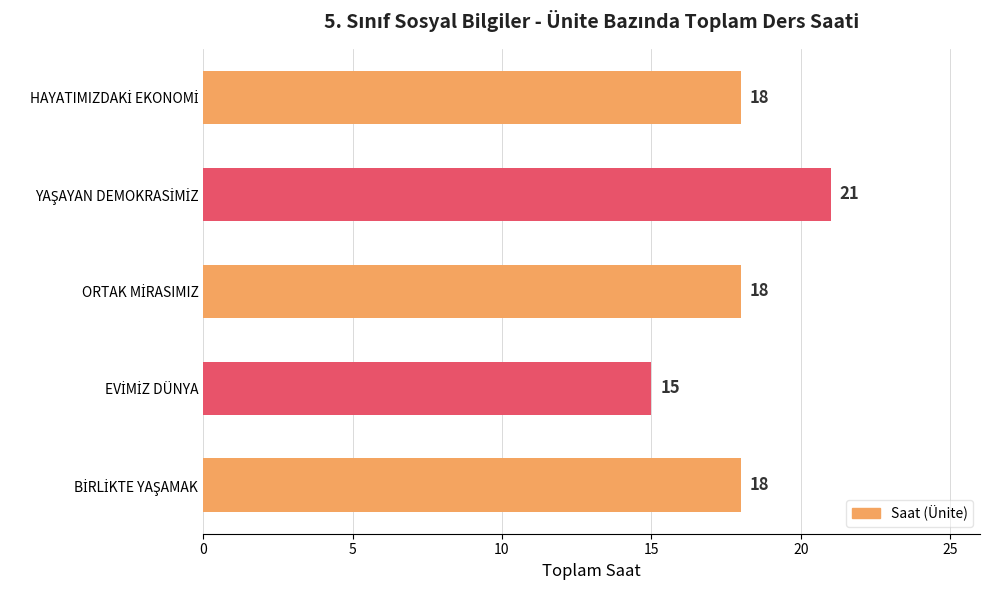

How many values are between 18 and 19?

3